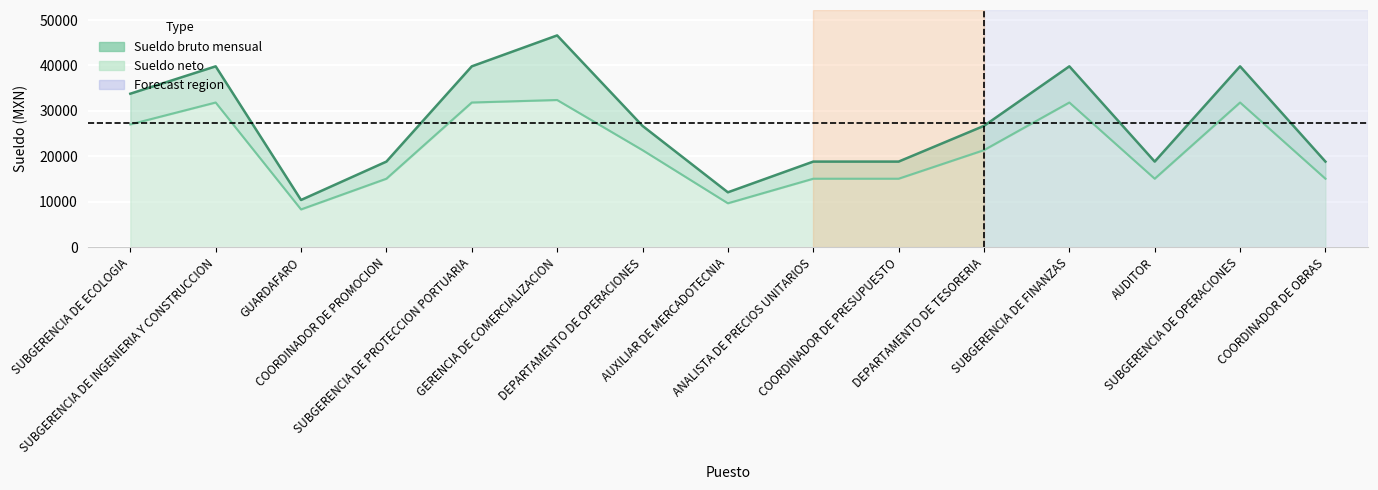

What position from the left is GUARDAFARO?

3